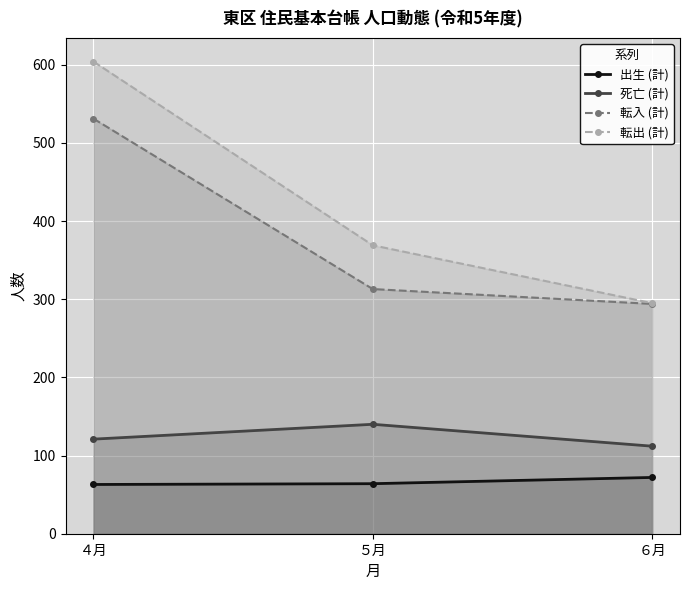

What is the value of the 転入 (計) point at the 3rd from the left?

294